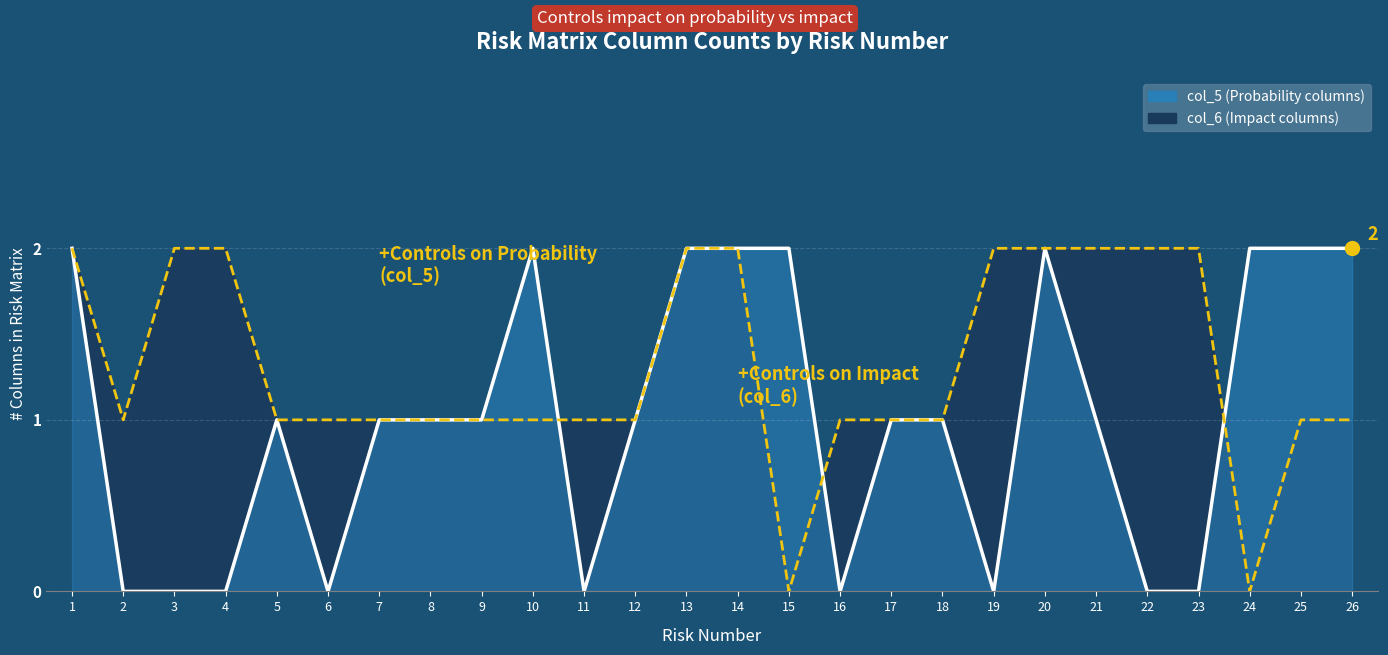

At which category is the sum across all series the highest?

1